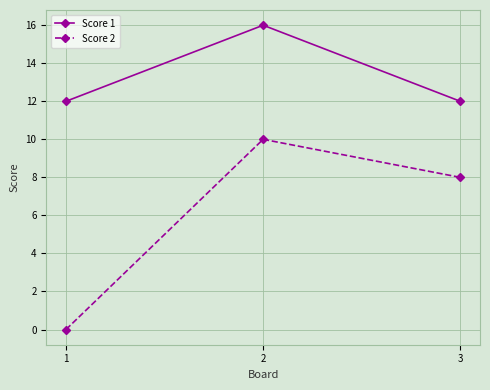

What is the average value of the Score 1 series?

13